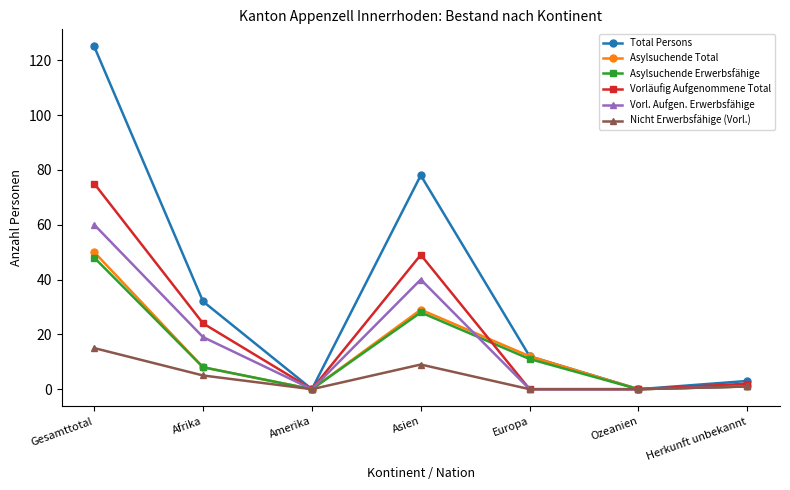

At which category does Nicht Erwerbsfähige (Vorl.) reach its first local peak?

Asien